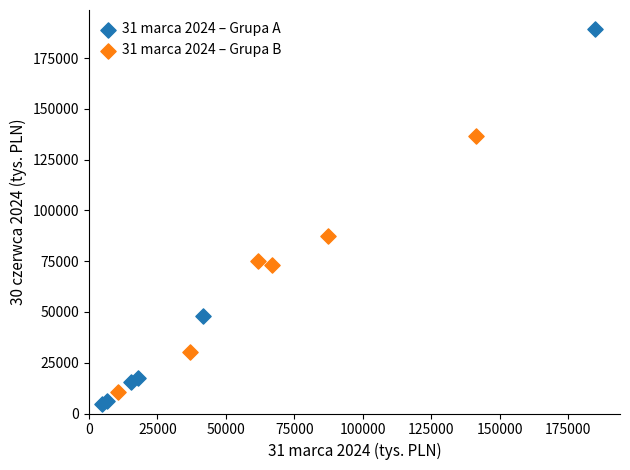

Which series has the largest Y range (max minus min)?

31 marca 2024 – Grupa A